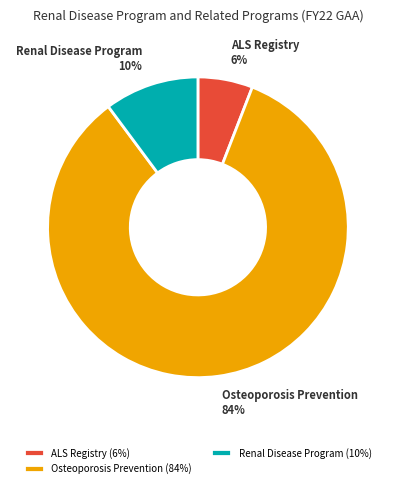

Which slice represents more than half of the pie?

Osteoporosis Prevention